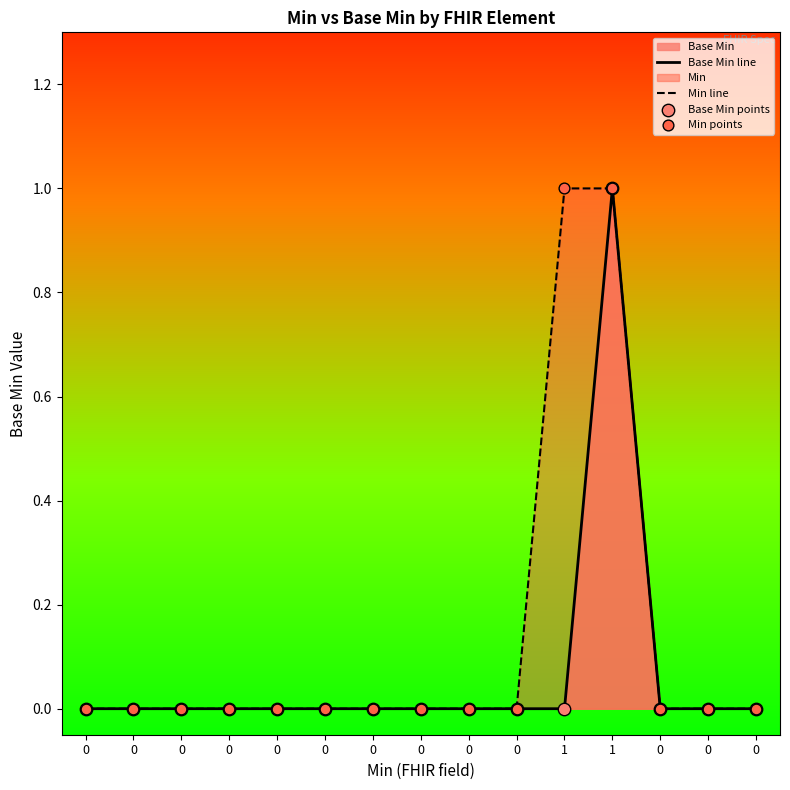

At which category is the sum across all series the highest?

1